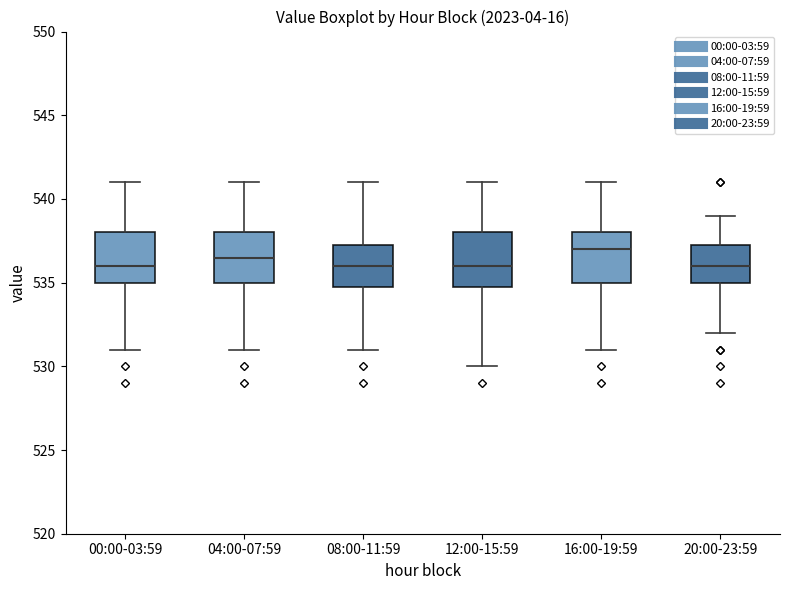

Where does the lower whisker of the box for 00:00-03:59 end on the y-axis? The values are not printed on the chart, so give them approximately, as read against the axis.

531.0